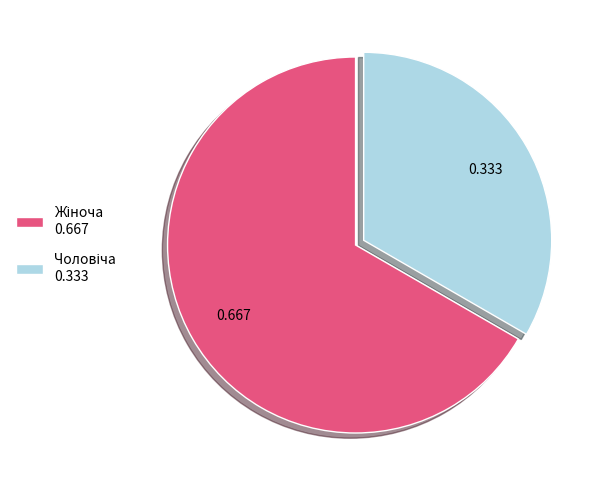

Is there any slice that represents more than half of the pie?

Yes